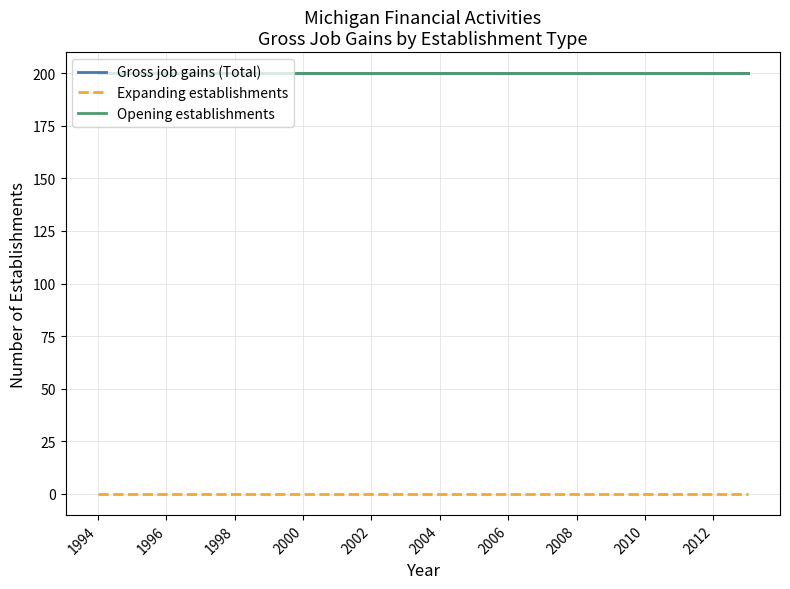

Is this an area chart (filled region under the line)?

No